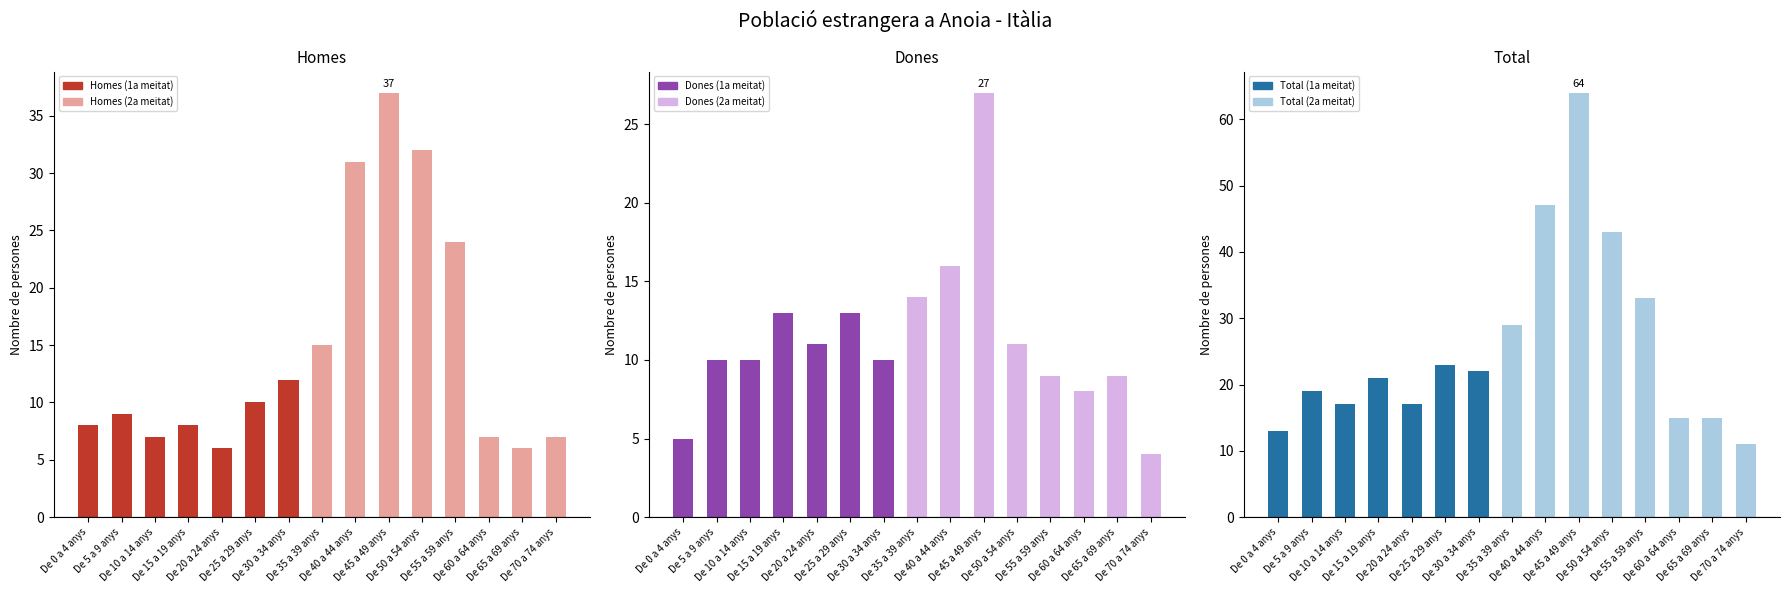

Which series has the widest spread of values?

Total